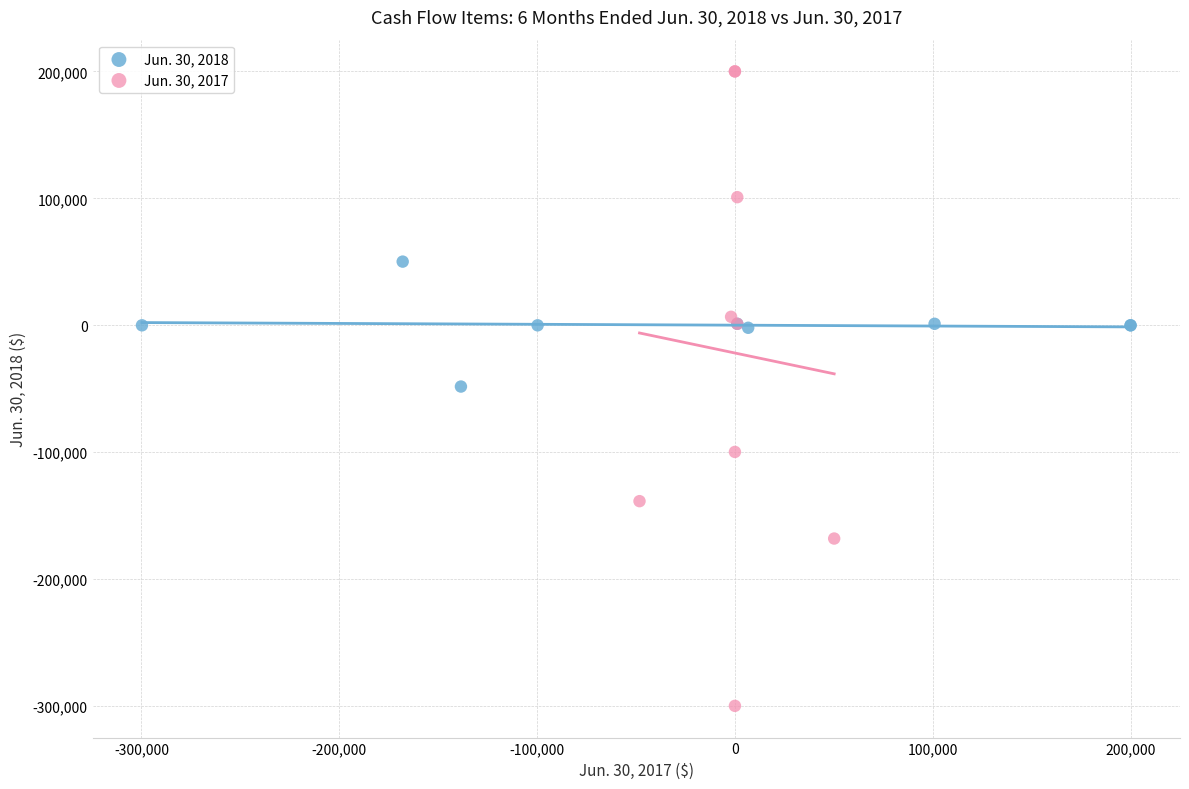

What are all the series names shown in the legend?

Jun. 30, 2018, Jun. 30, 2017